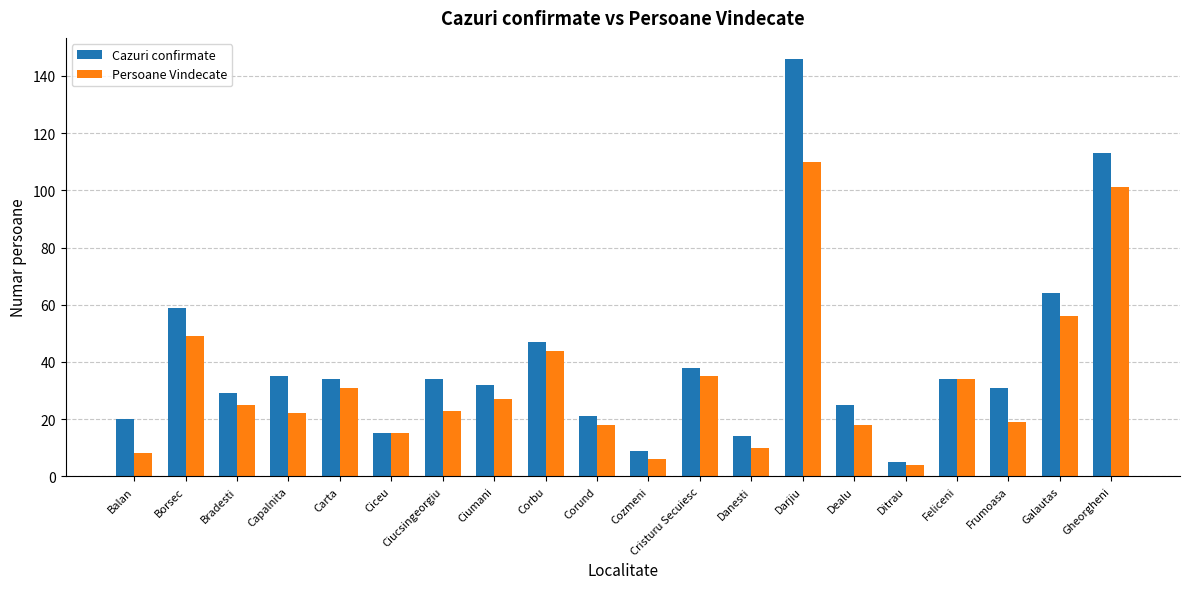

List the series in order of their peak value, lowest first.

Persoane Vindecate, Cazuri confirmate